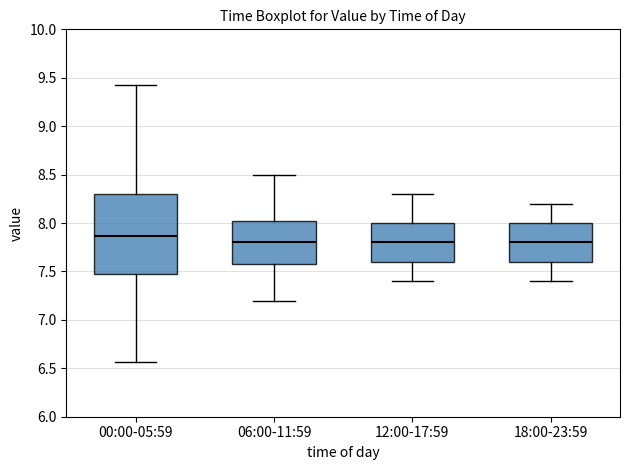

Where does the upper whisker of the box for 06:00-11:59 end on the y-axis? The values are not printed on the chart, so give them approximately, as read against the axis.

8.50